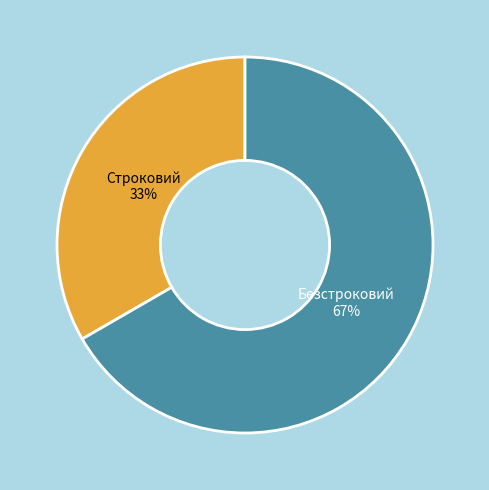

What percentage is the Строковий slice, to the nearest percent?

33%